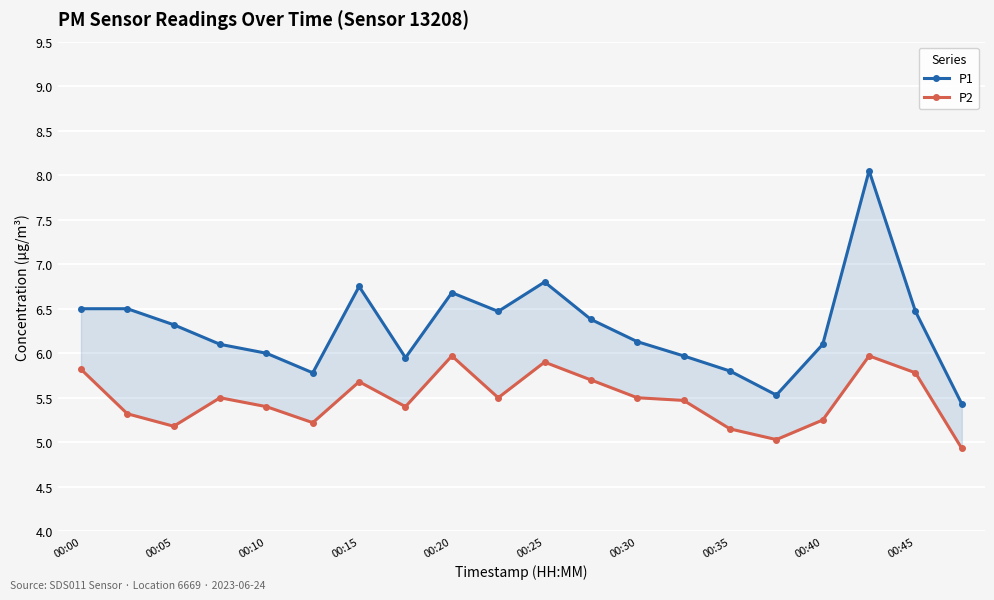

What is the spread (max minus min) of values at 00:00?

0.7